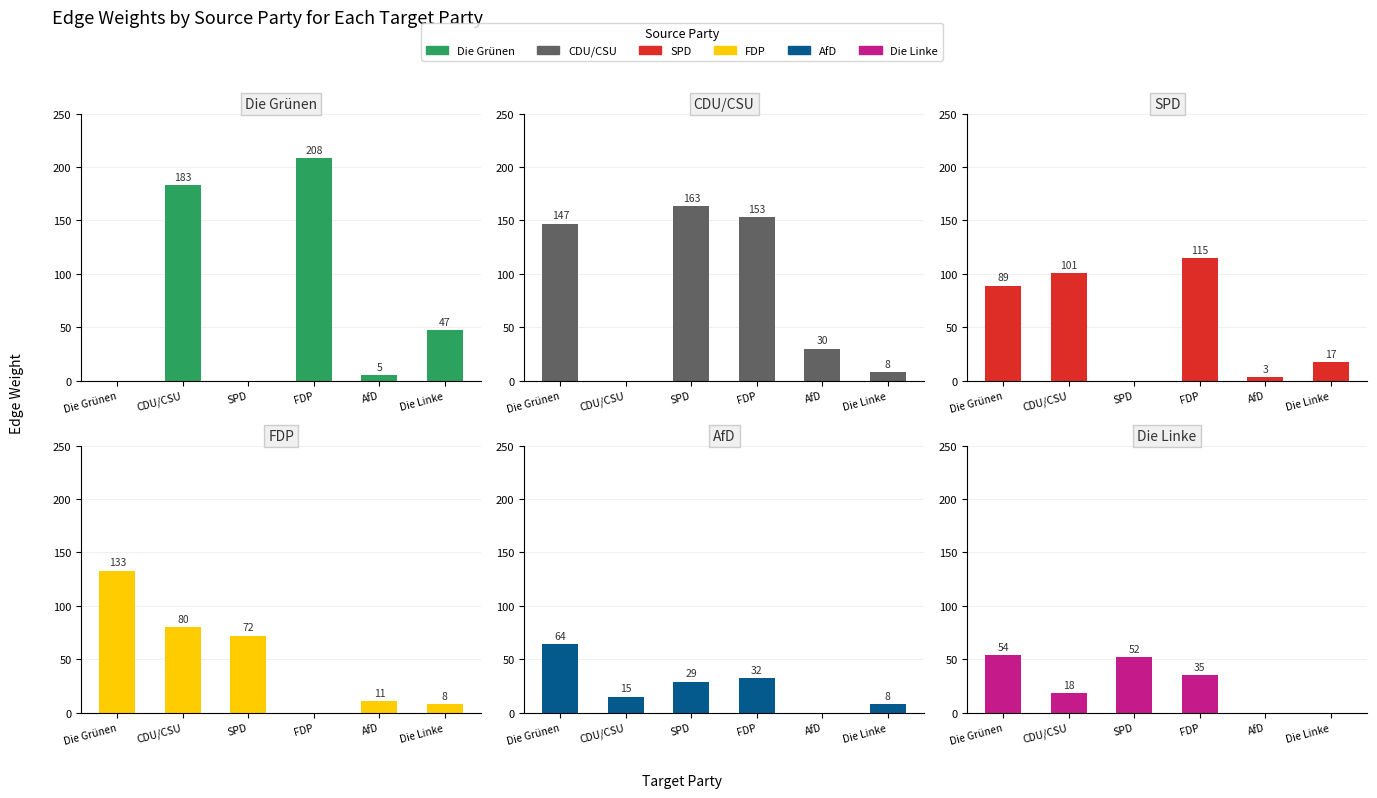

What is the maximum value shown in the chart?

208